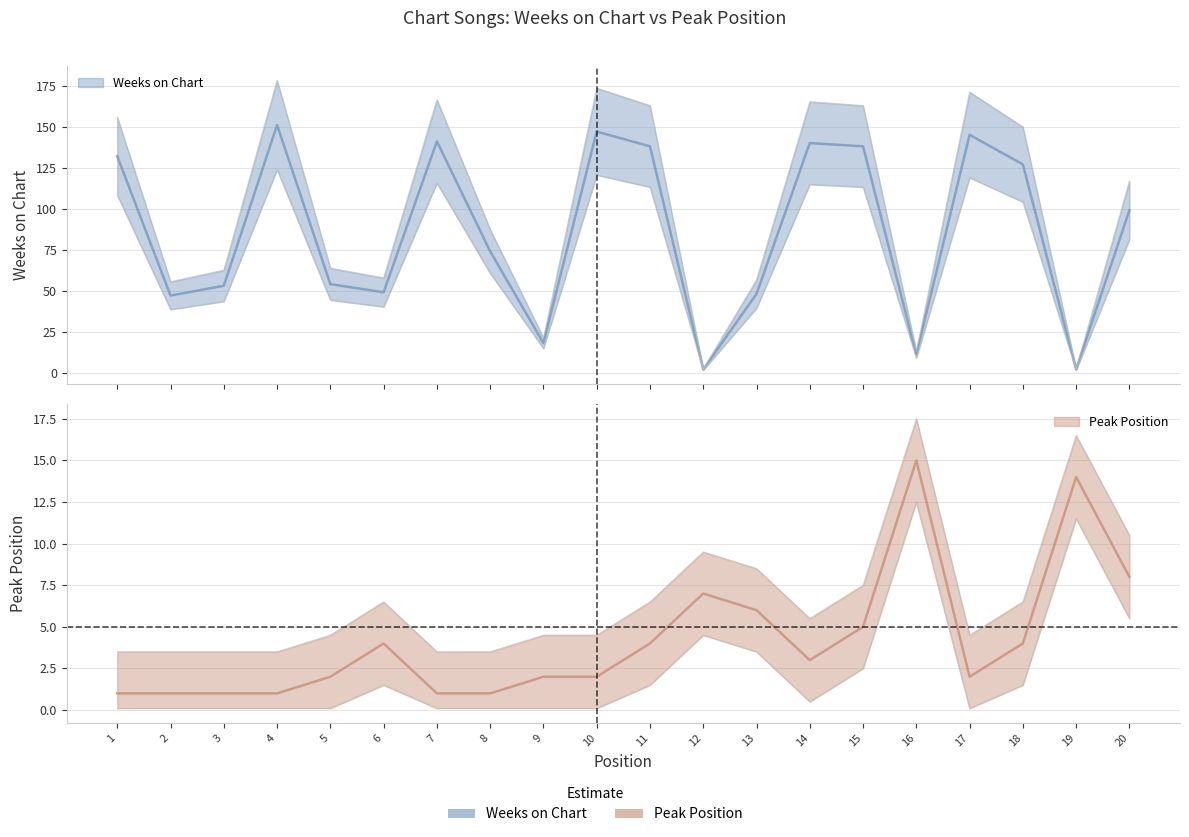

Which category has the highest value across all series?

4